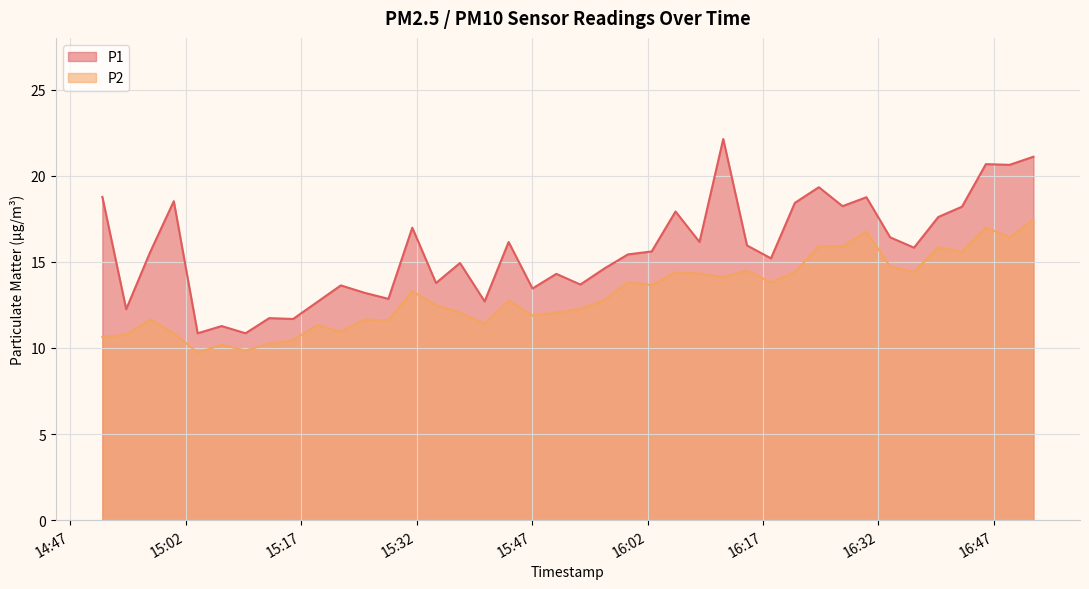

Is the value of P2 at 2023-08-24T15:19:02 greater than the value of P1 at 2023-08-24T16:30:26?

No